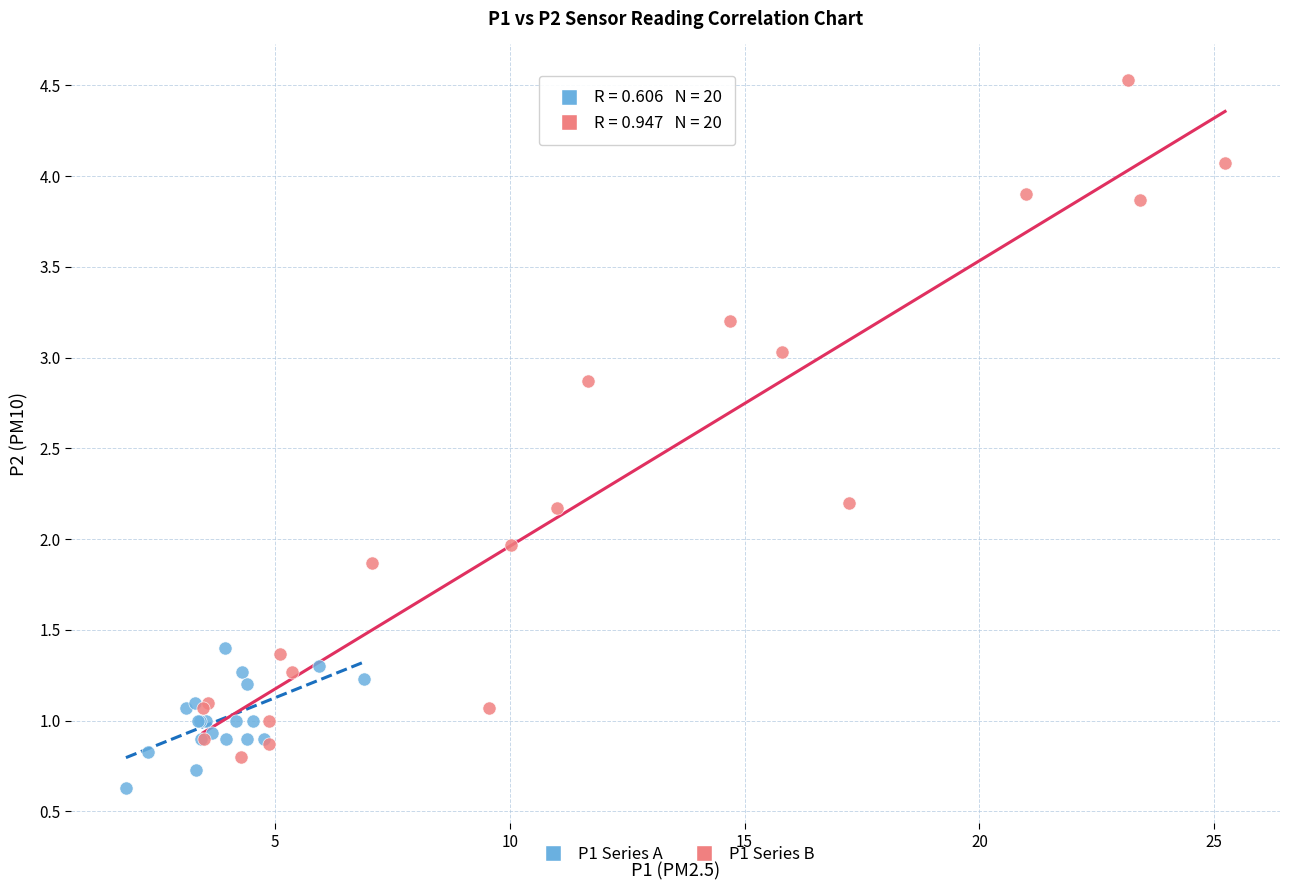

Which series reaches the minimum Y coordinate?

P1 Series A